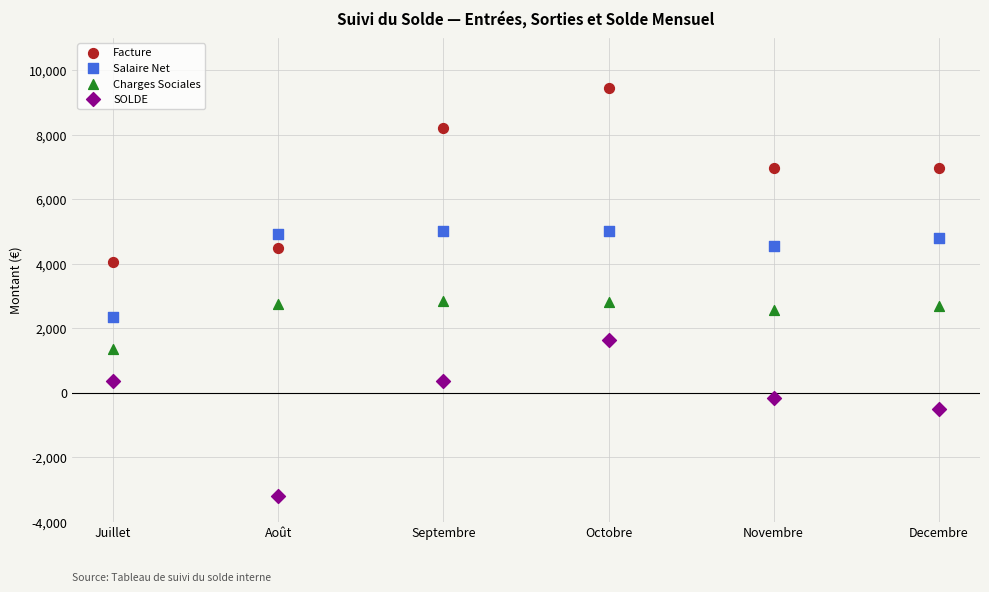

What are all the series names shown in the legend?

Facture, Salaire Net, Charges Sociales, SOLDE